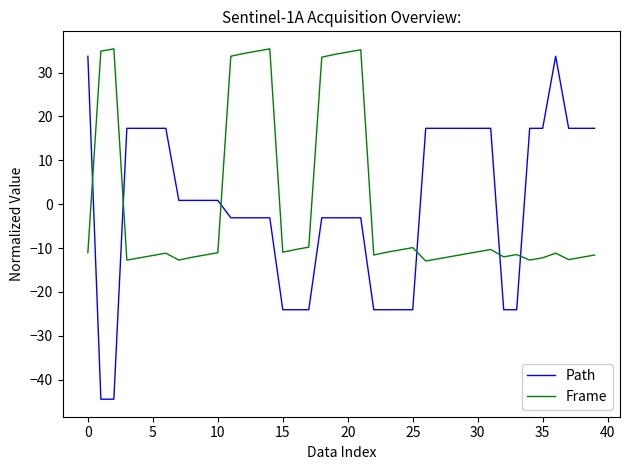

True or false: Frame and Path intersect in this chart.

True